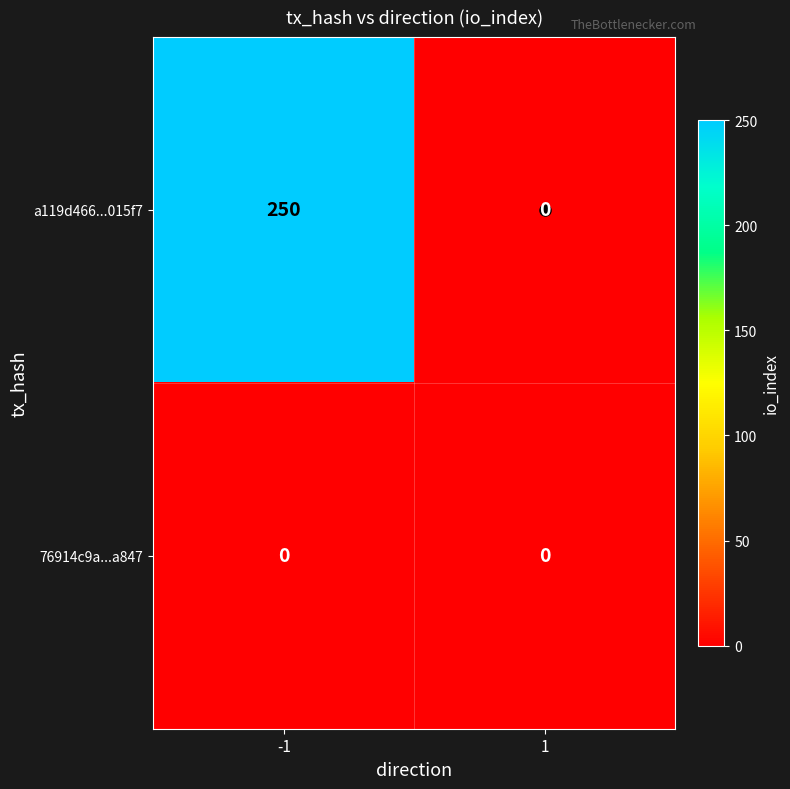

Which series has the largest total across all categories?

a119d466...015f7